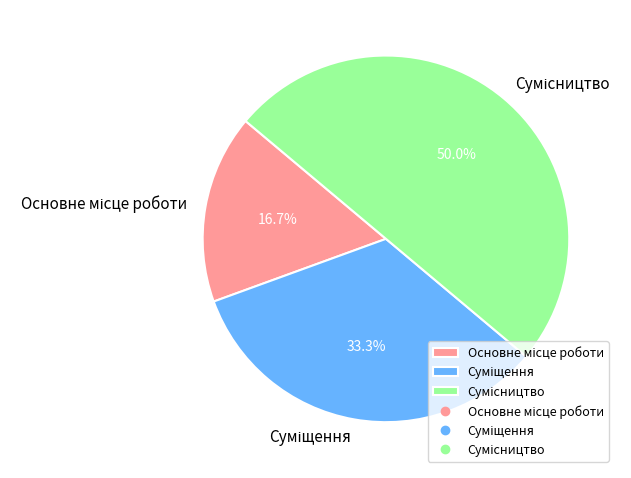

What percentage is the Суміщення slice, to the nearest percent?

33%